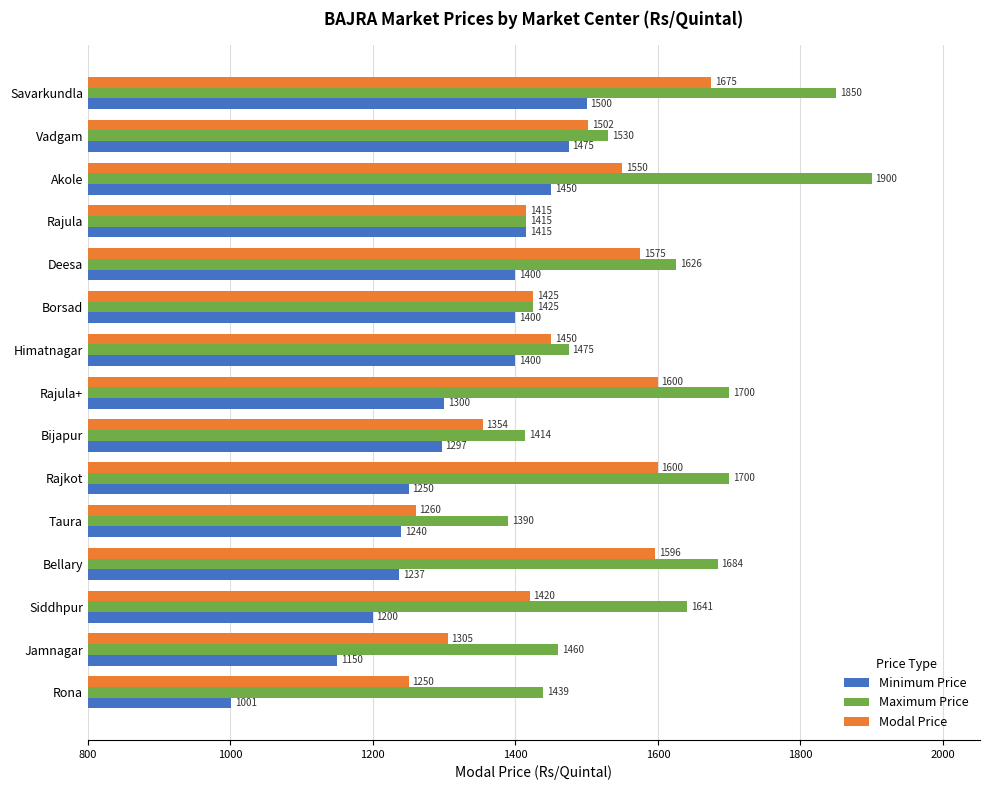

Which series has the largest range (max minus min)?

Maximum Price